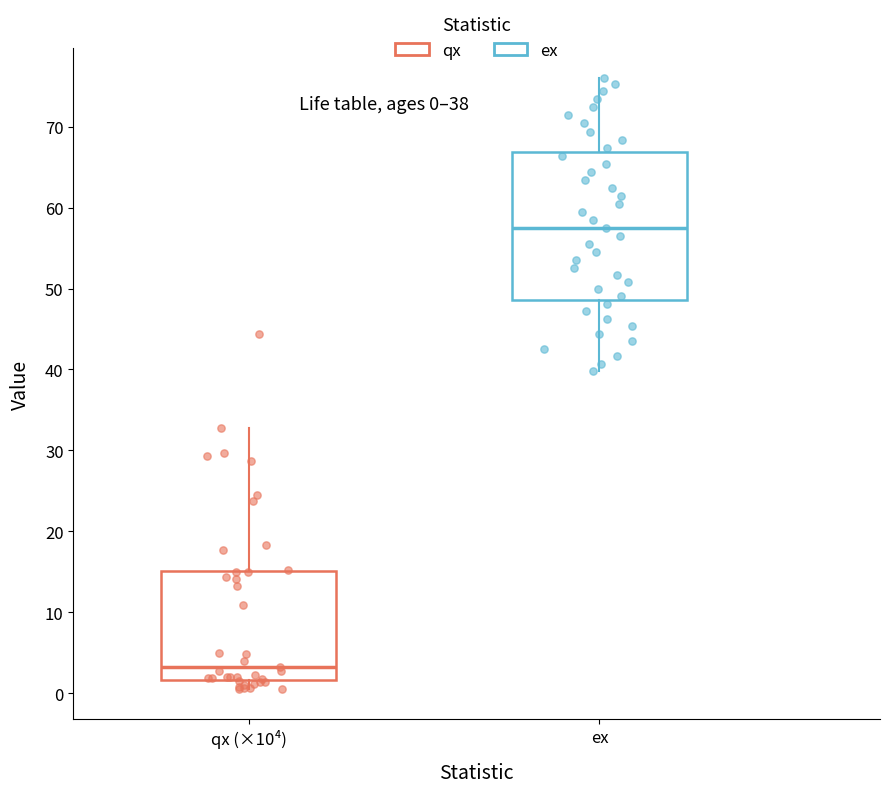

Comparing the boxes themselves (not the whiskers), which one is the tallest?

ex